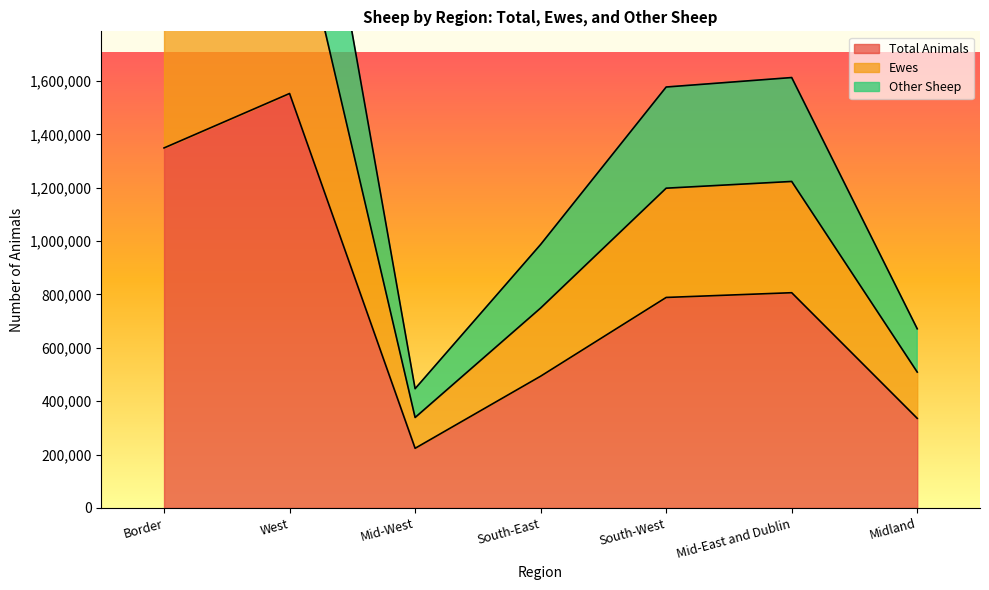

Which category has the lowest value in the Total Animals series?

Mid-West